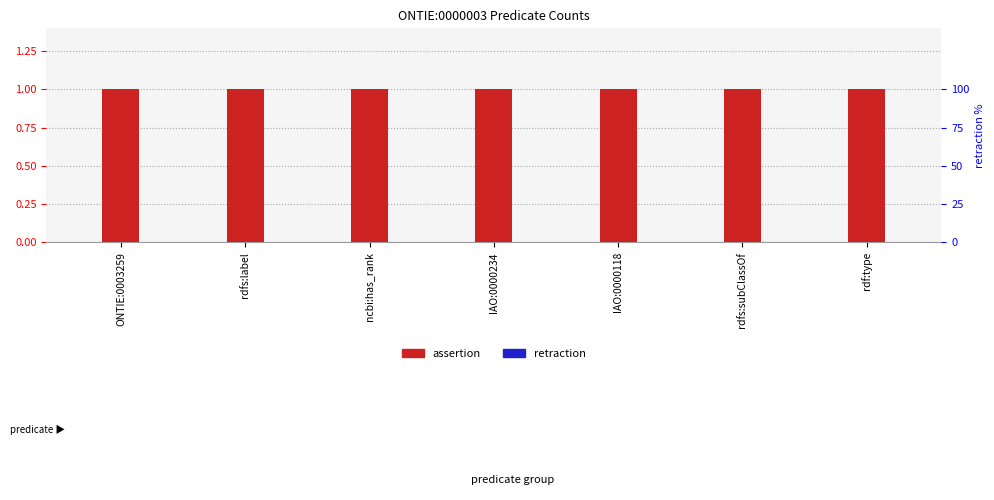

Rank the series by their average value, from lowest to highest.

retraction, assertion